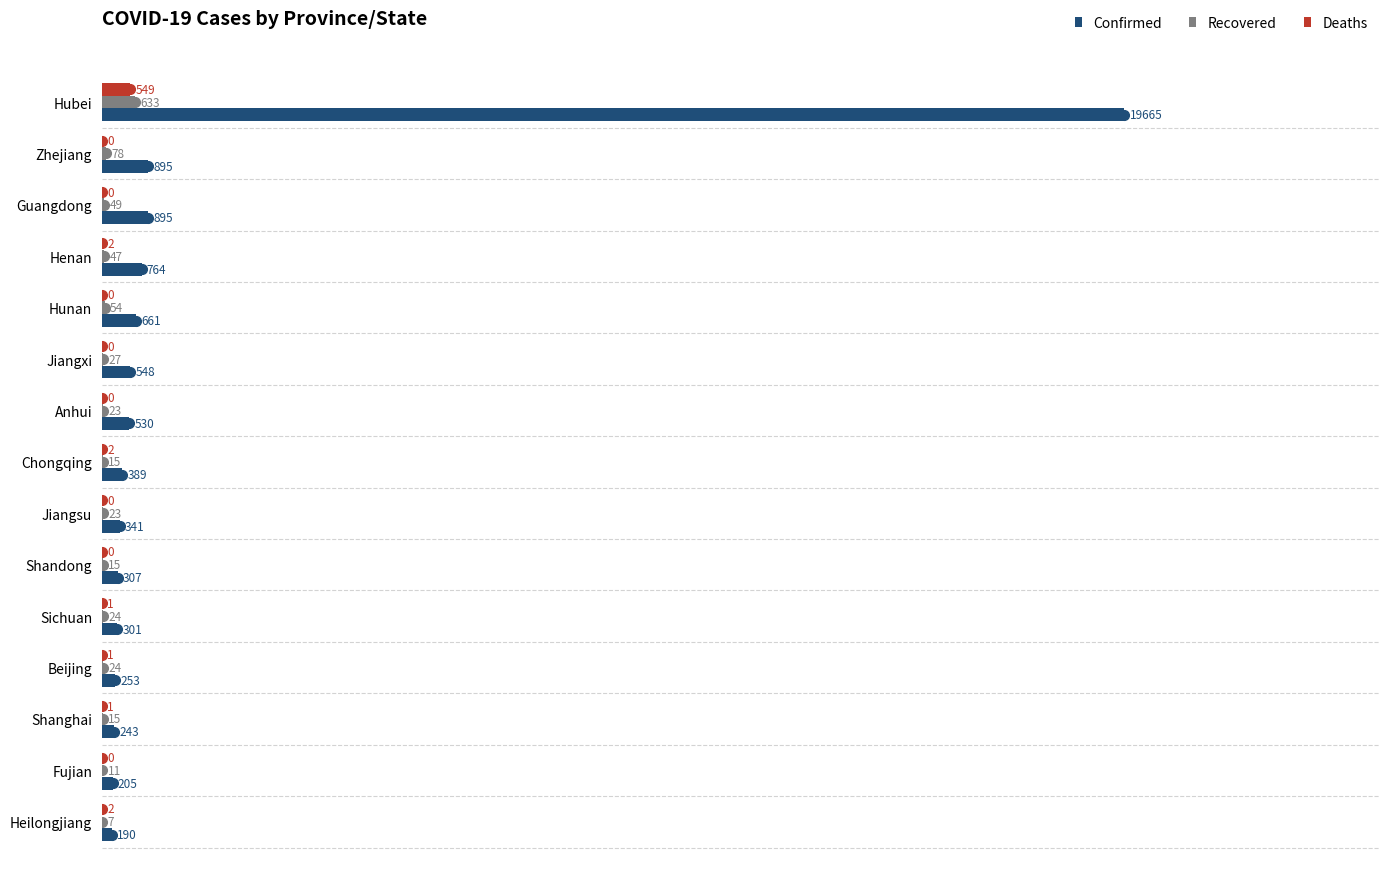

How many categories are shown in the chart?

15